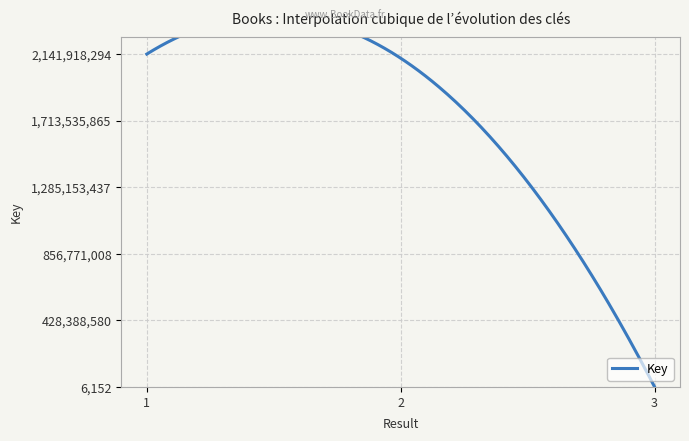

What is the difference between the second highest and minimum values?

2115172292